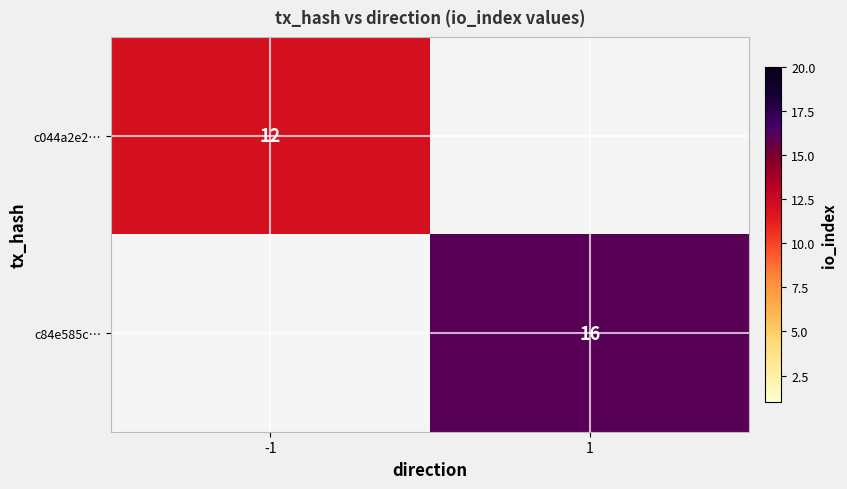

The value of c84e585c… at 1 is 22. True or false?

False